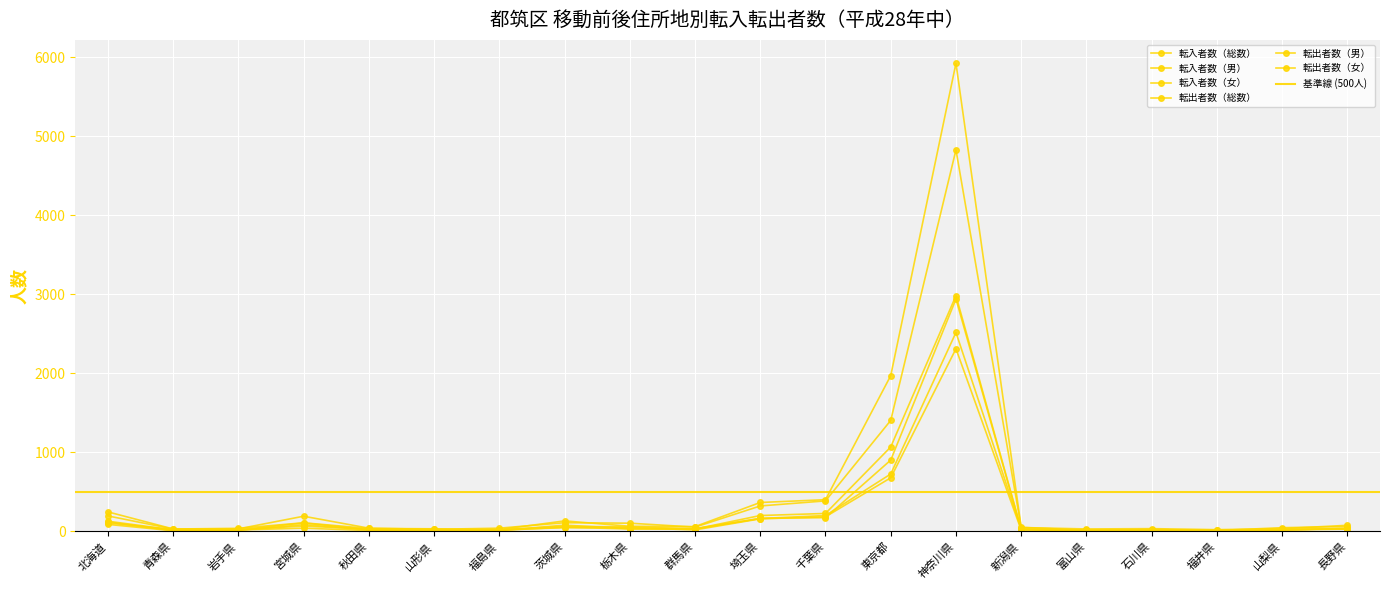

At which category is the sum across all series the highest?

神奈川県